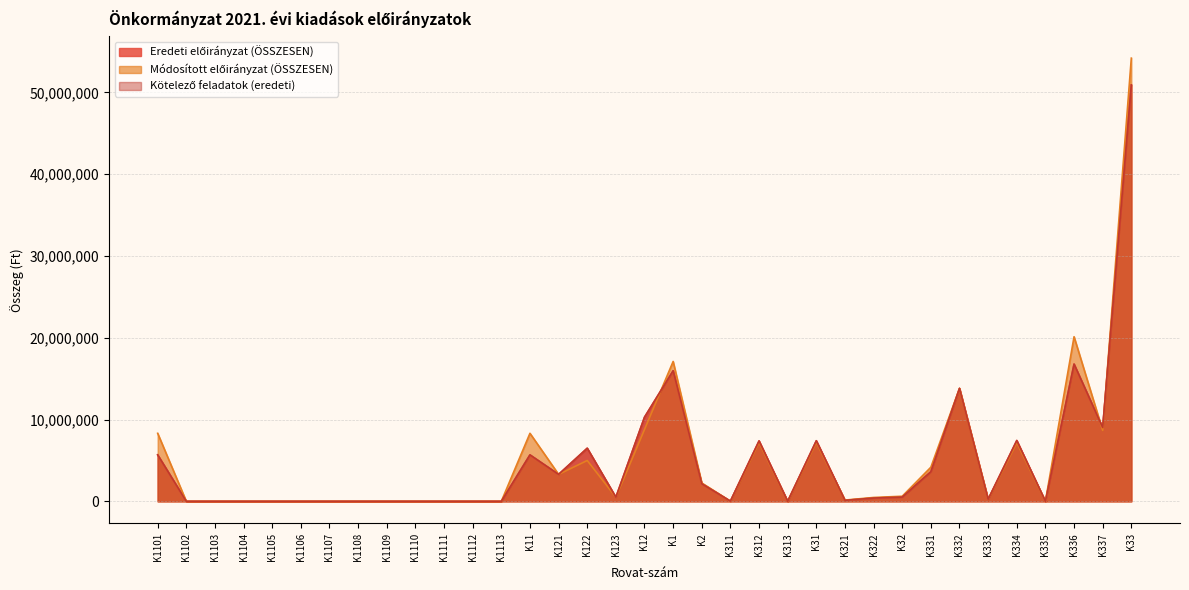

What is the sum of the Kötelező feladatok (eredeti) values at K123 and K337?

9515973